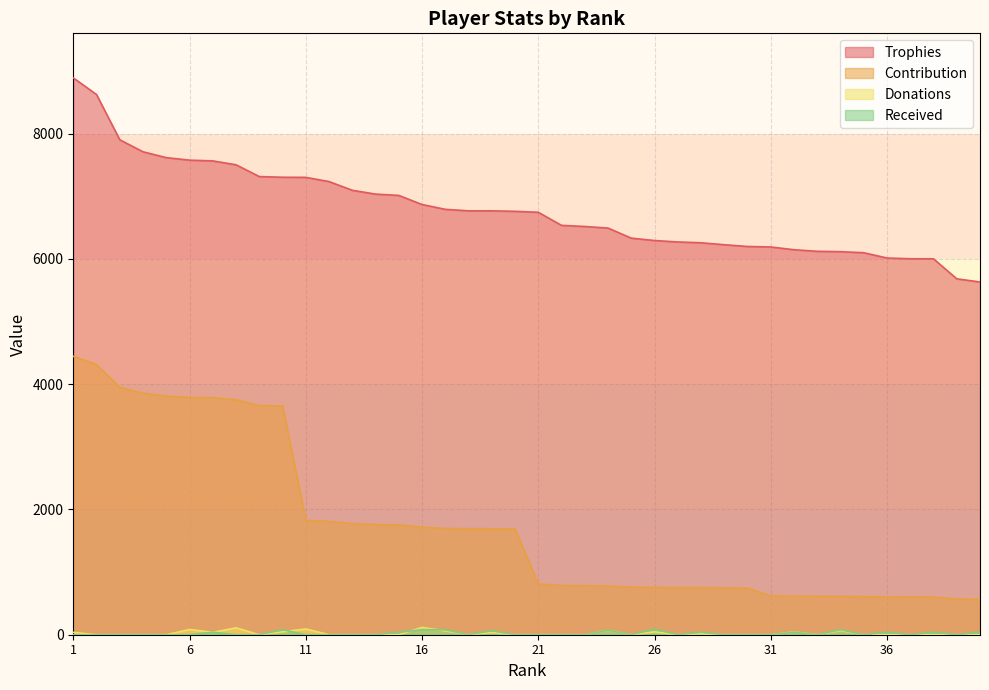

Reading left to right, transcribe all the data shown in this chart.

Trophies: 1=8888	2=8622	3=7900	4=7708	5=7615	6=7575	7=7563	8=7501	9=7313	10=7302	11=7300	12=7233	13=7094	14=7033	15=7012	16=6867	17=6790	18=6766	19=6766	20=6758	21=6743	22=6534	23=6516	24=6491	25=6330	26=6292	27=6269	28=6256	29=6225	30=6197	31=6189	32=6145	33=6120	34=6114	35=6097	36=6013	37=6001	38=6000	39=5681	40=5630
Contribution: 1=4444	2=4311	3=3950	4=3854	5=3807	6=3787	7=3781	8=3750	9=3656	10=3651	11=1825	12=1808	13=1773	14=1758	15=1753	16=1716	17=1697	18=1691	19=1691	20=1689	21=809	22=784	23=781	24=778	25=759	26=755	27=752	28=750	29=747	30=743	31=618	32=614	33=612	34=611	35=609	36=601	37=600	38=600	39=568	40=563
Donations: 1=38	2=0	3=0	4=0	5=0	6=84	7=38	8=110	9=0	10=46	11=92	12=0	13=0	14=0	15=0	16=116	17=62	18=0	19=36	20=0	21=0	22=0	23=0	24=68	25=0	26=46	27=0	28=15	29=0	30=0	31=0	32=44	33=0	34=67	35=0	36=0	37=0	38=0	39=0	40=0
Received: 1=0	2=0	3=0	4=0	5=0	6=0	7=40	8=0	9=0	10=80	11=0	12=0	13=0	14=0	15=40	16=80	17=78	18=0	19=64	20=0	21=0	22=0	23=0	24=70	25=0	26=90	27=0	28=40	29=0	30=0	31=0	32=40	33=0	34=80	35=0	36=40	37=0	38=40	39=0	40=40